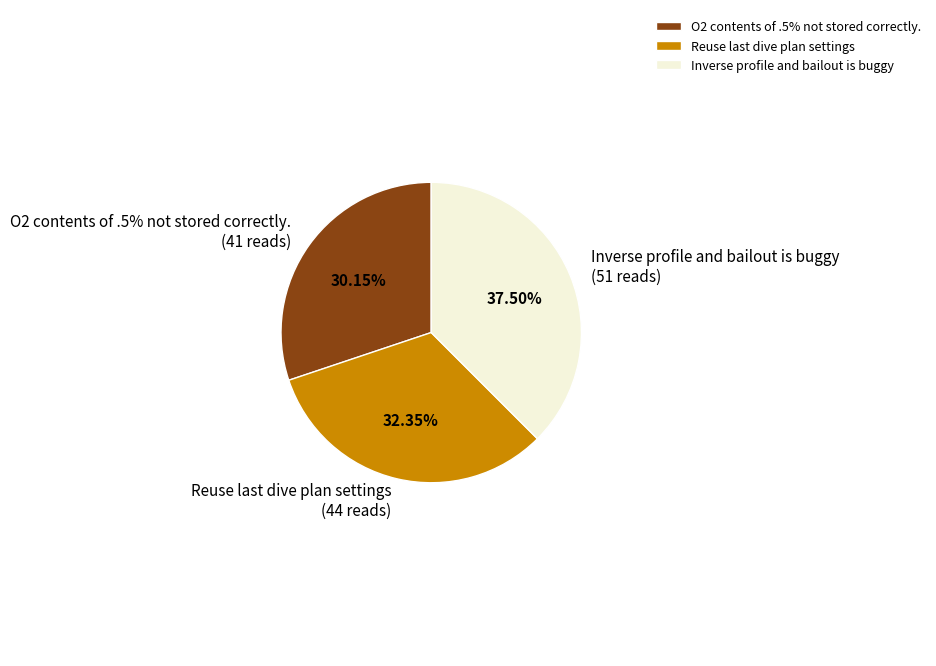

To the nearest percent, what is the difference between the largest and smallest slice percentages?

7%